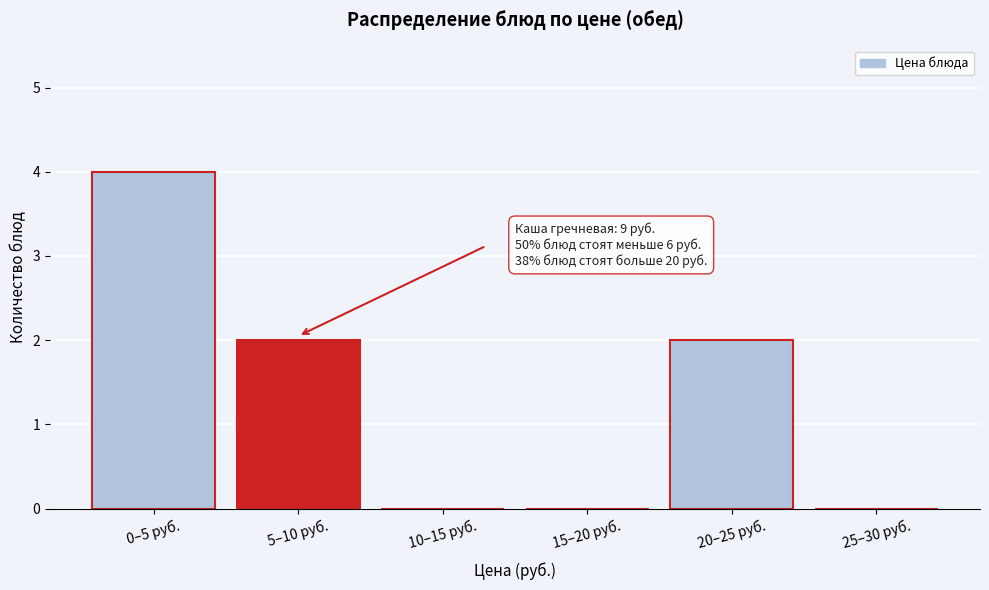

Reading left to right, transcribe all the data shown in this chart.

0–5 руб.=4	5–10 руб.=2	10–15 руб.=0	15–20 руб.=0	20–25 руб.=2	25–30 руб.=0